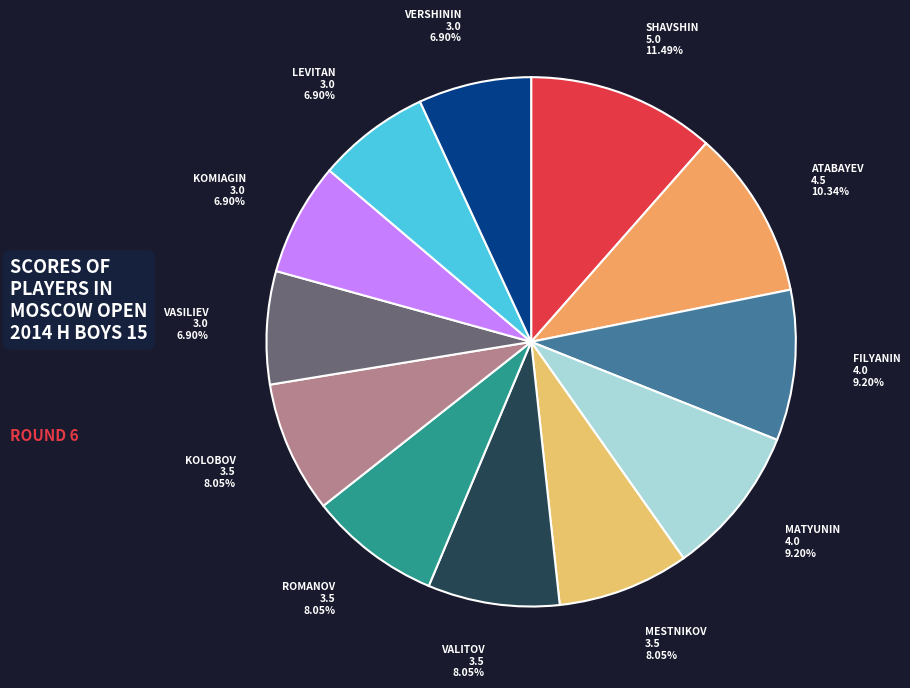

Does VASILIEV 3.0 6.90% represent more than half of the total?

No